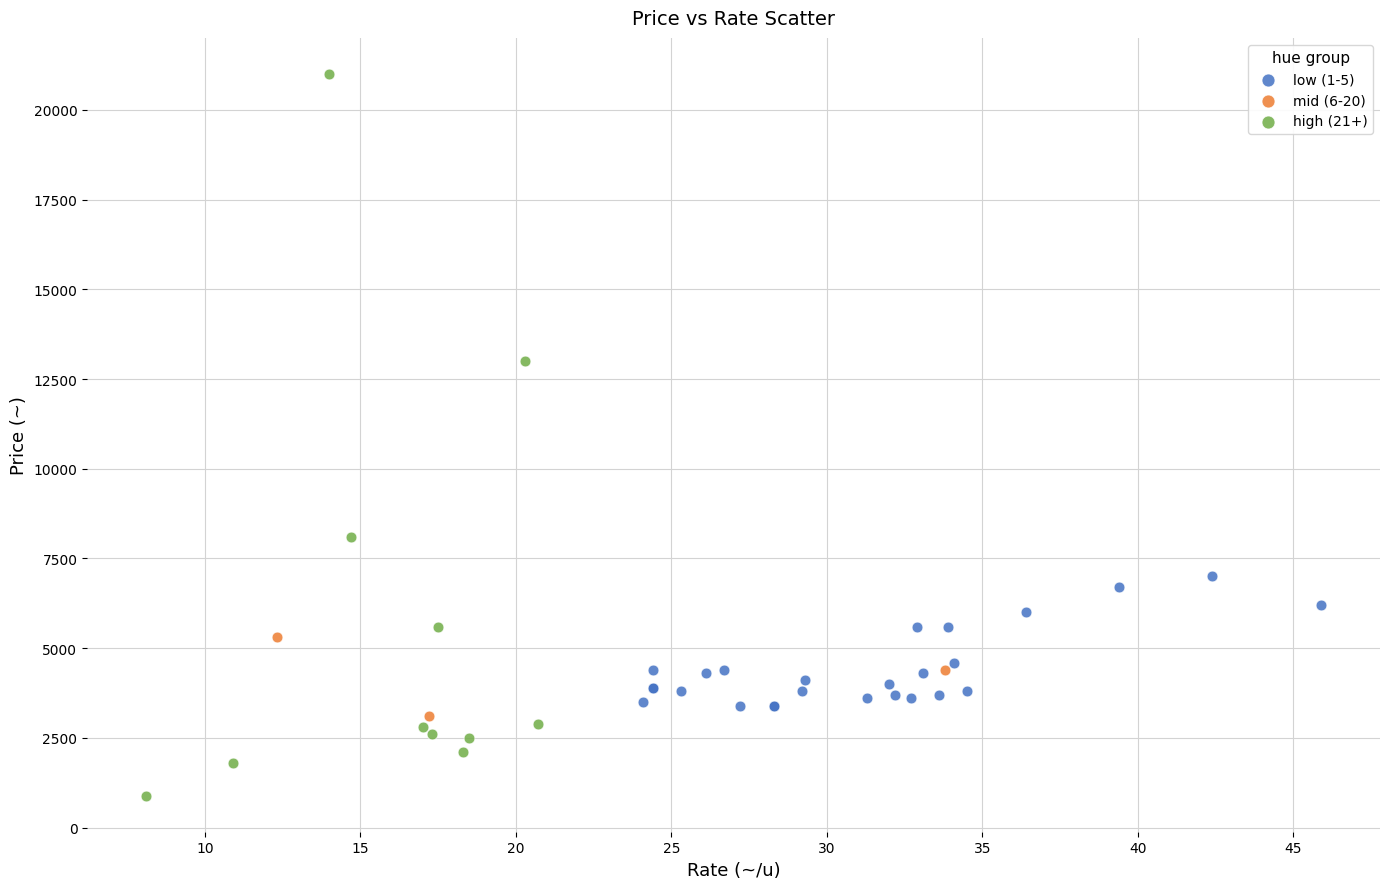

Which series has the largest Y range (max minus min)?

high (21+)